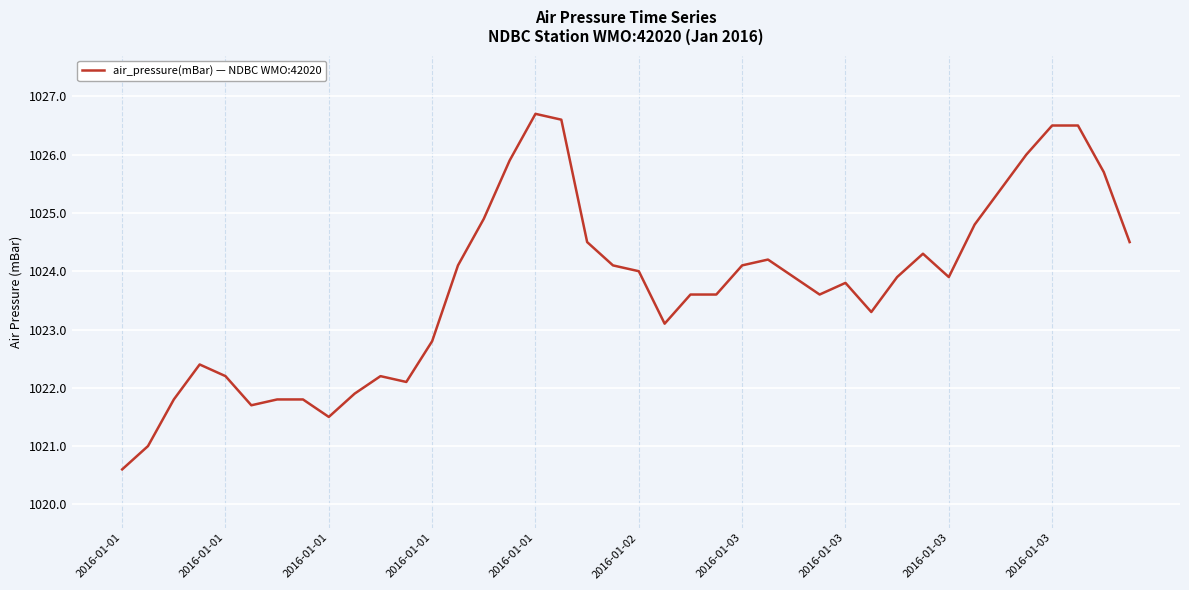

What is the greatest value displayed?

1026.7